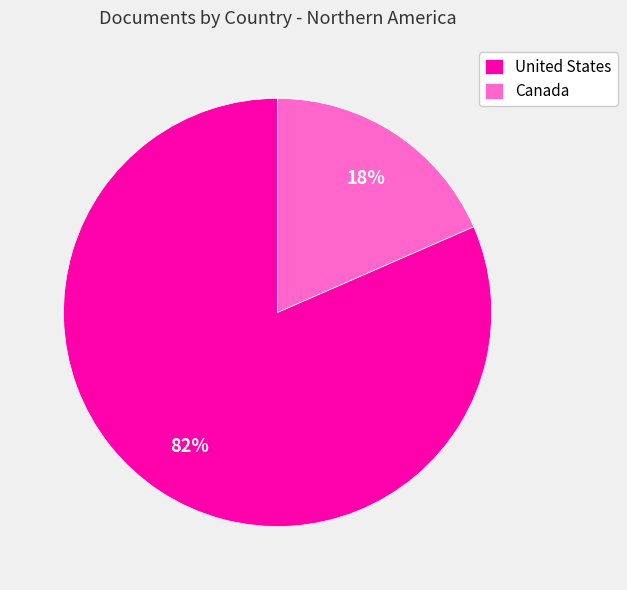

To the nearest percent, what percentage of the pie is Canada?

18%